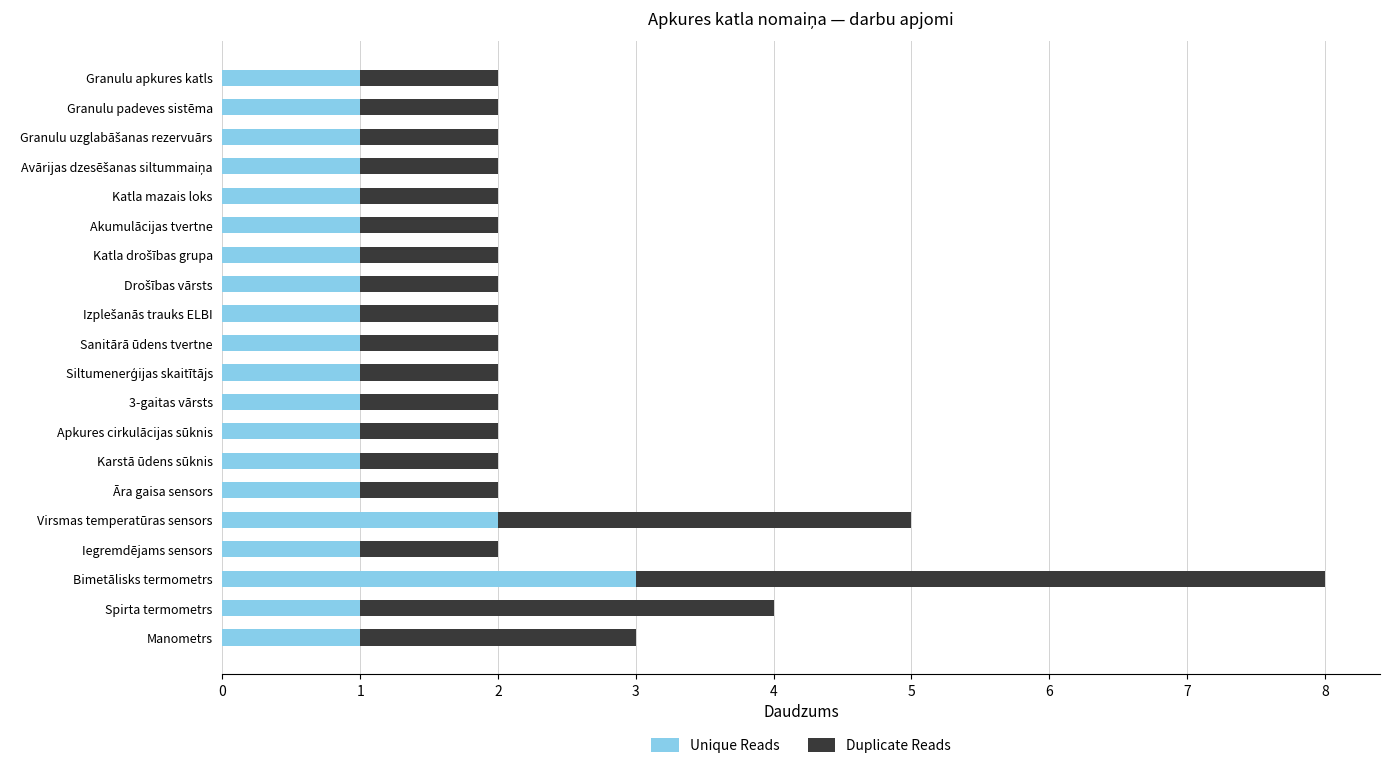

What is the sum of all Unique Reads values?

23